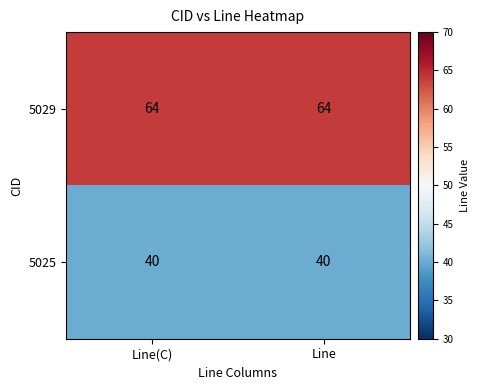

Which series has the largest total across all categories?

5029